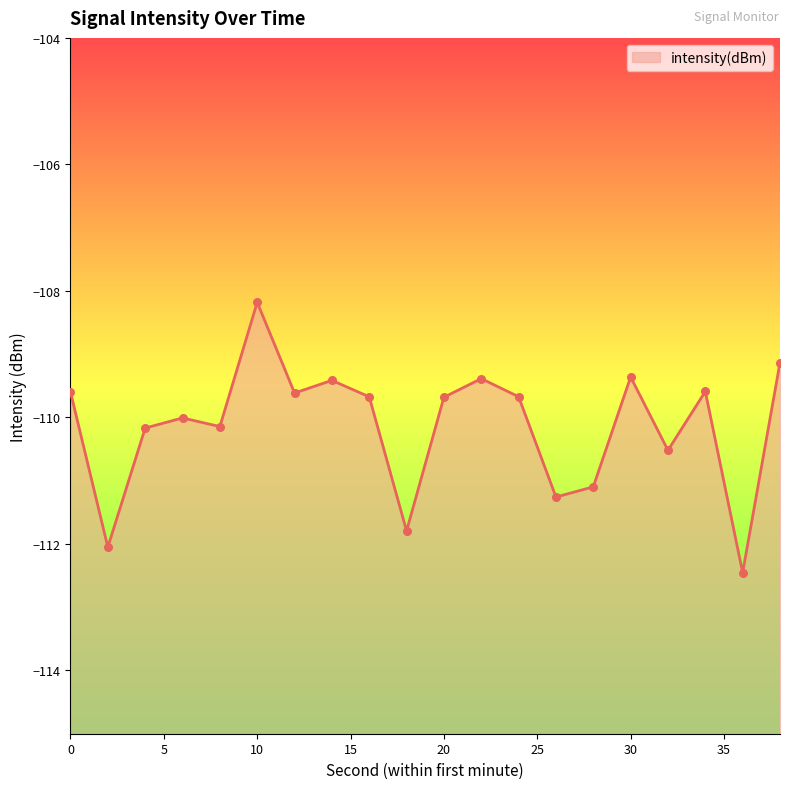

What is the change in value from 12 to 14?

+0.2